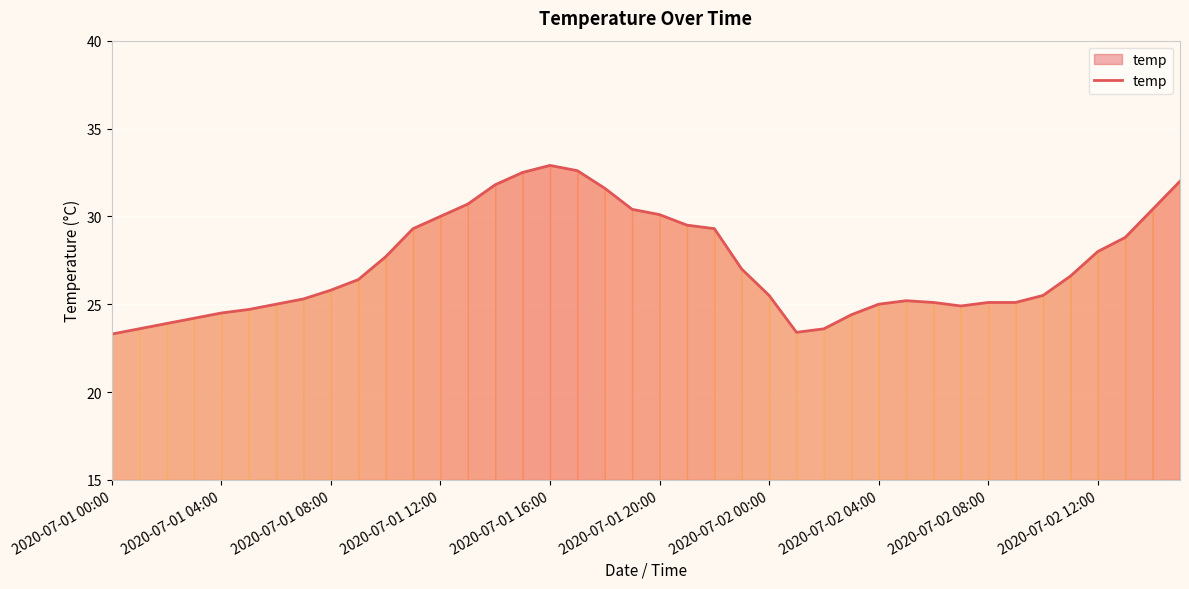

What is the minimum value shown in the chart?

23.3